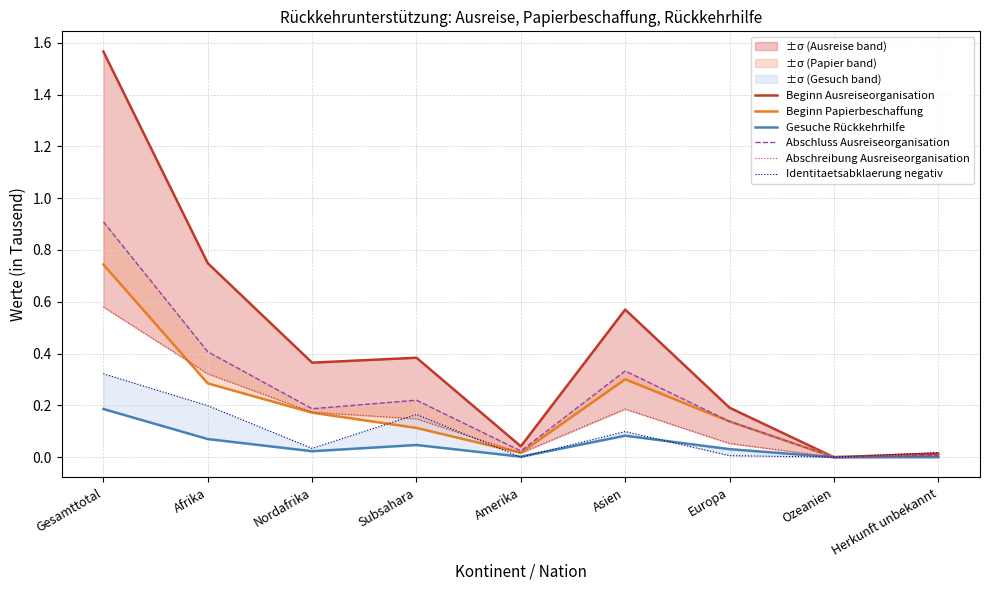

Between Herkunft unbekannt and Ozeanien, which is larger?

Herkunft unbekannt